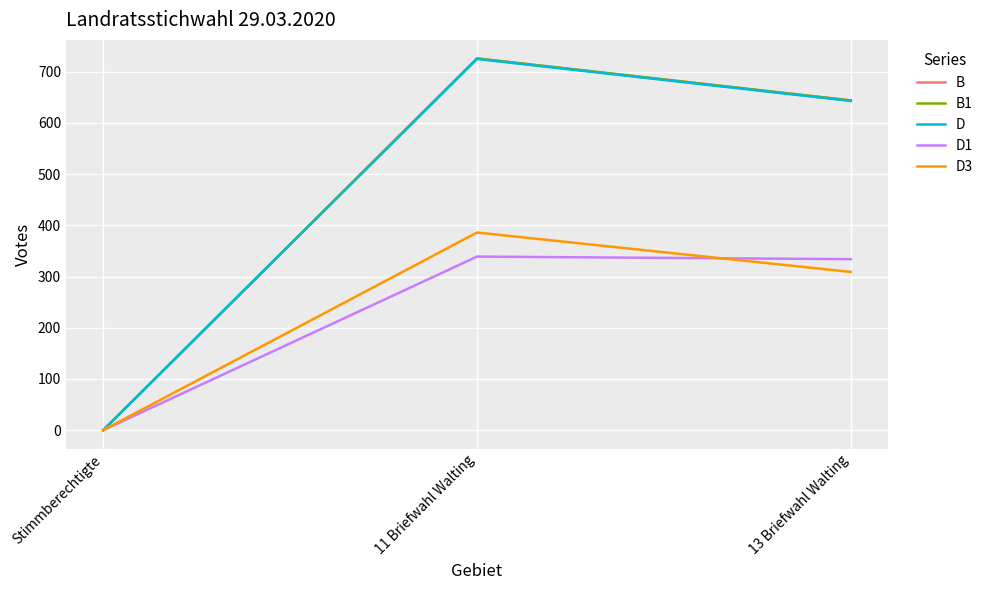

Which series has the widest spread of values?

B